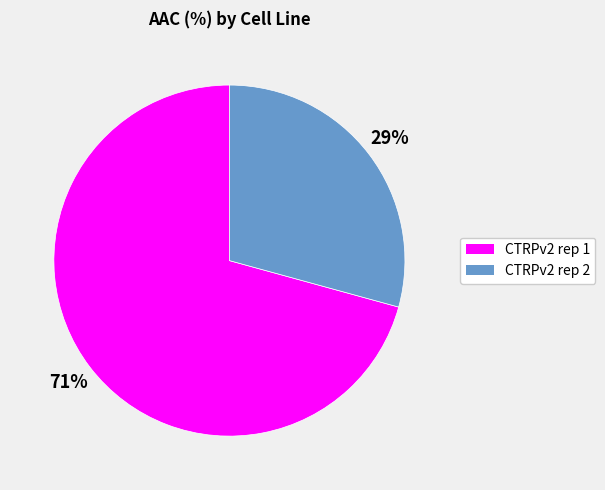

To the nearest percent, what is the combined percentage of CTRPv2 rep 1 and CTRPv2 rep 2?

100%